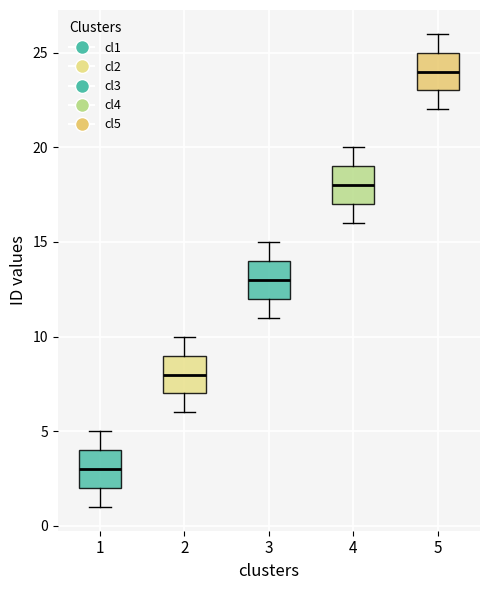

Which box has the lowest median line?

1